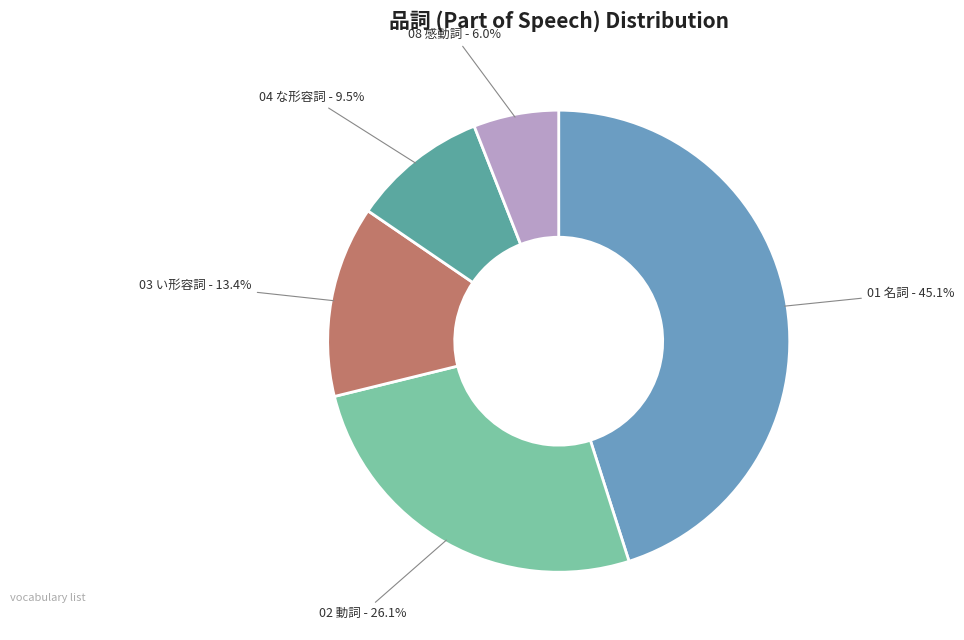

What is the largest slice in the pie chart?

01 名詞